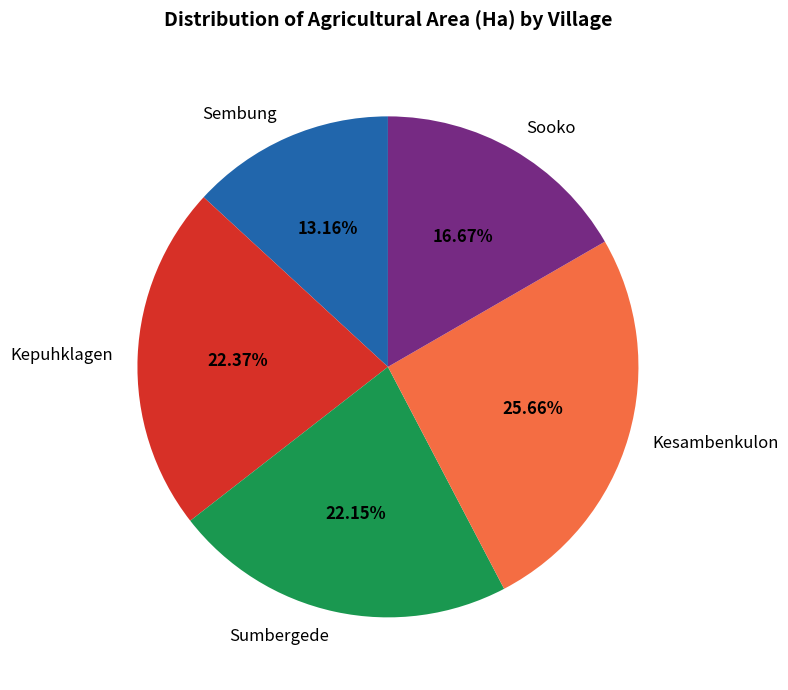

What is the smallest slice in the pie chart?

Sembung